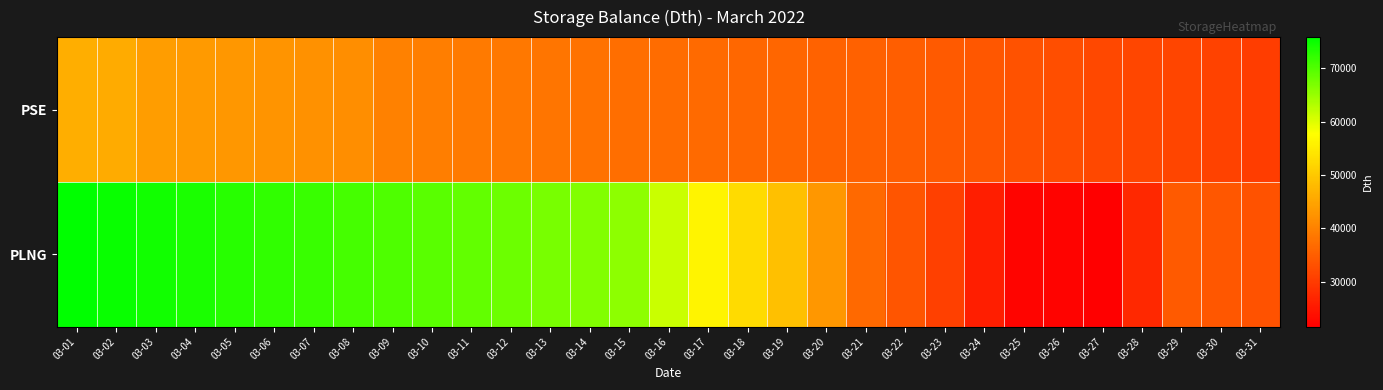

Reading left to right, extract all data points from this chart.

PSE: 03-01=46213.5	03-02=45768.9	03-03=43861.4	03-04=43444.5	03-05=43018.5	03-06=42604.7	03-07=42166.5	03-08=41734.4	03-09=39815.2	03-10=39393.3	03-11=38977.4	03-12=38597.5	03-13=38160.5	03-14=37741.6	03-15=37310.8	03-16=36996.4	03-17=36783.8	03-18=36357.0	03-19=36134.1	03-20=35774.1	03-21=35390.2	03-22=34974.8	03-23=34390.8	03-24=33931.7	03-25=33400.9	03-26=32658.4	03-27=31937.8	03-28=31698.5	03-29=31525.5	03-30=30947.1	03-31=30365.9
PLNG: 03-01=75827.0	03-02=75097.6	03-03=74468.5	03-04=73760.7	03-05=73037.4	03-06=72334.8	03-07=71590.9	03-08=70857.2	03-09=70206.9	03-10=69463.1	03-11=68729.7	03-12=68059.8	03-13=67289.1	03-14=66550.5	03-15=65790.9	03-16=61483.5	03-17=56179.4	03-18=52534.4	03-19=48915.5	03-20=43102.1	03-21=36565.6	03-22=33697.3	03-23=30907.3	03-24=25907.2	03-25=22366.2	03-26=22016.8	03-27=21588.1	03-28=27401.5	03-29=34495.0	03-30=34047.2	03-31=33413.4